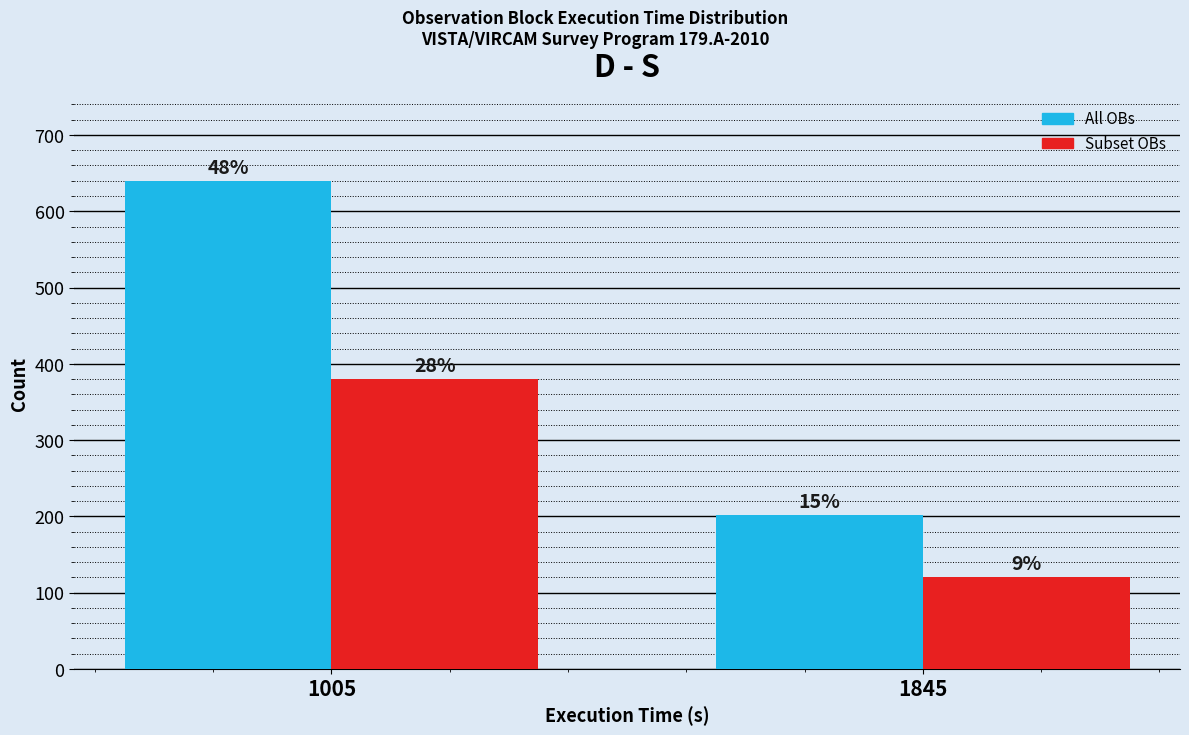

Are the bars horizontal?

No